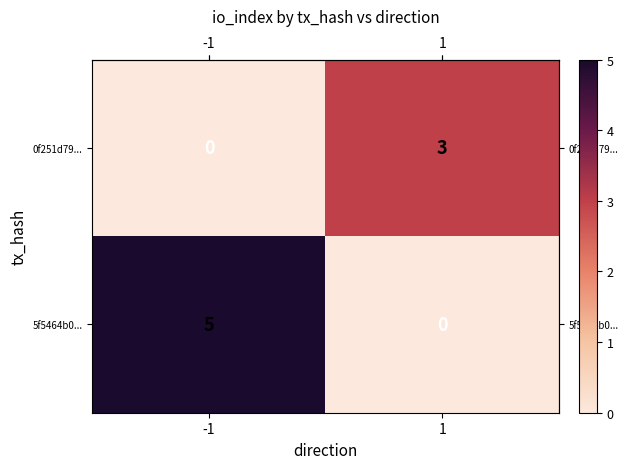

Reading right to left, list all the values displayed in this chart.

0f251d79...: 3	0
5f5464b0...: 0	5